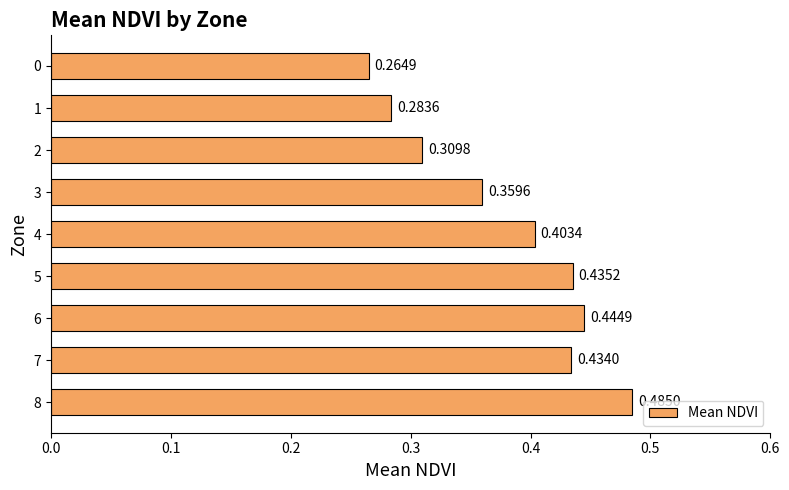

Between 5 and 2, which is larger?

5